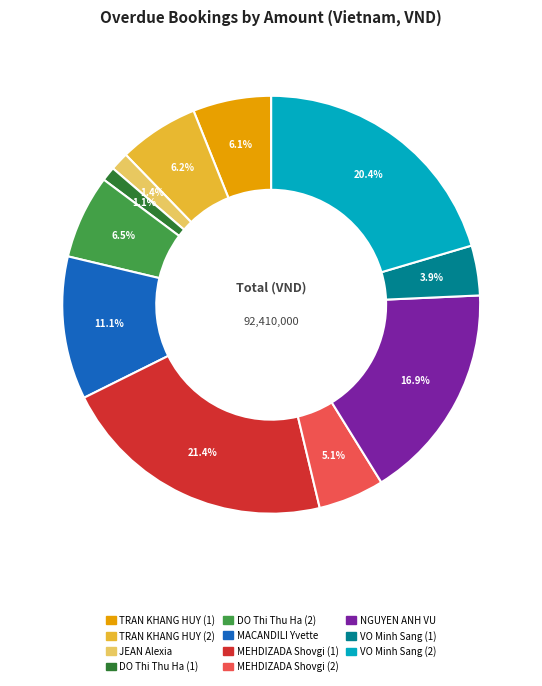

How many slices are in this pie chart?

11